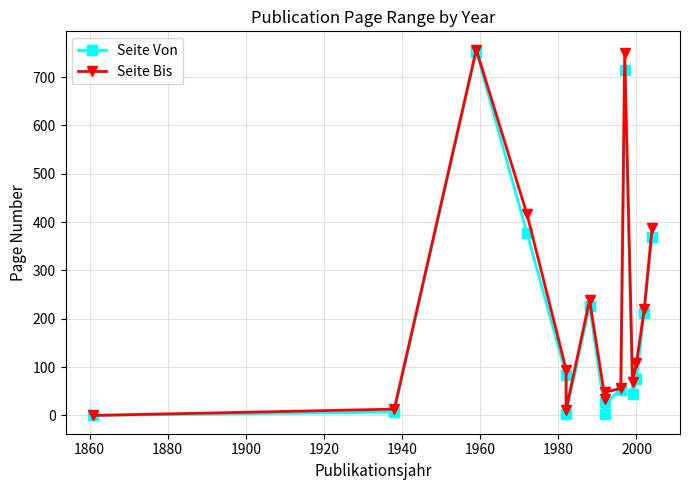

How many interior local peaks does the Seite Von series have?

3